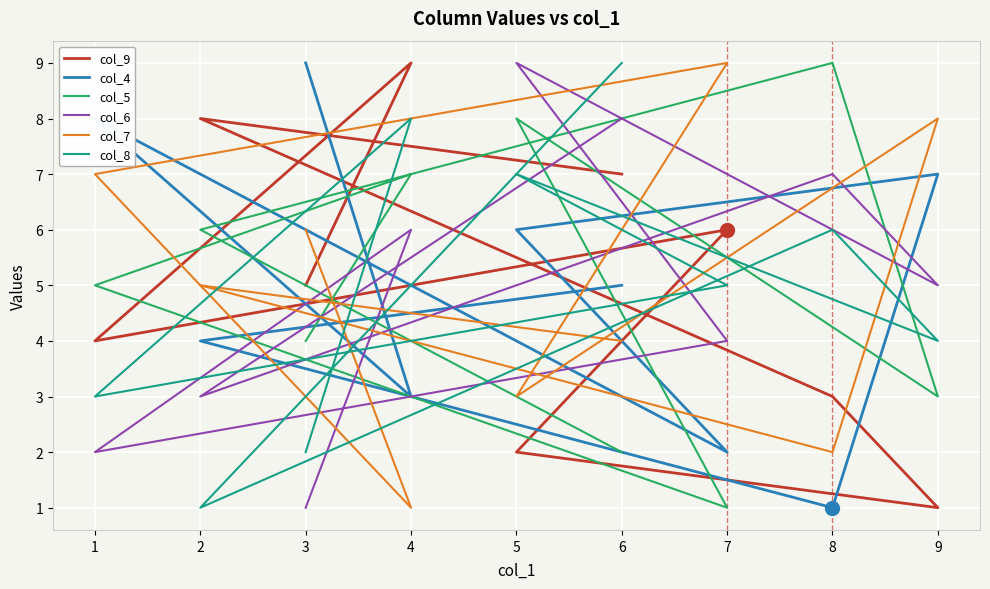

Which series has the largest total across all categories?

col_9